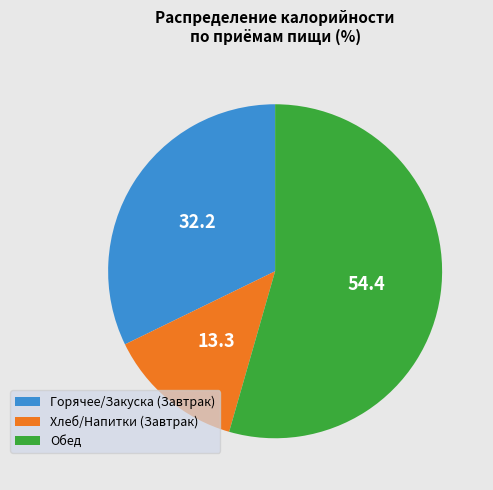

Is there any slice that represents more than half of the pie?

Yes